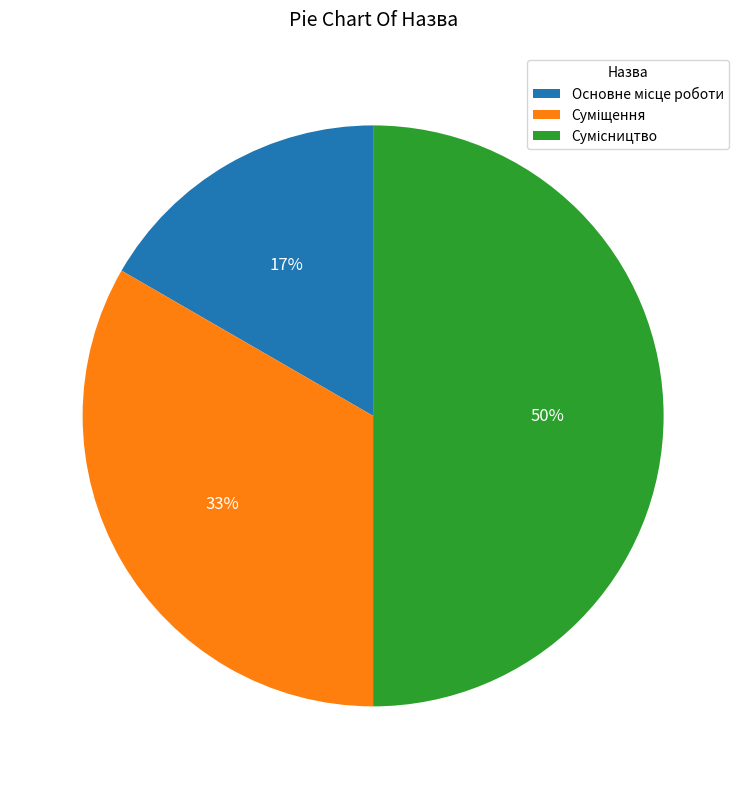

To the nearest percent, what is the average slice percentage?

33%